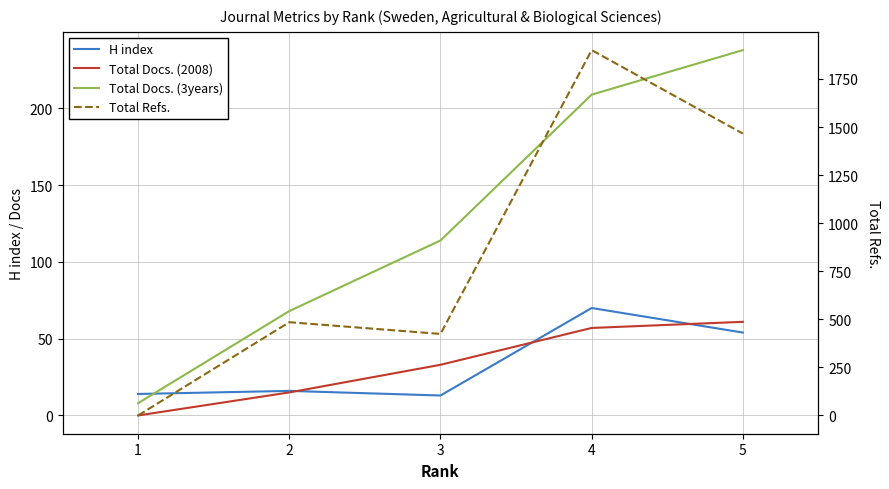

Reading left to right, list all the values displayed in this chart.

H index: 14	16	13	70	54
Total Docs. (2008): 0	15	33	57	61
Total Docs. (3years): 8	68	114	209	238
Total Refs.: 0	485	424	1900	1466